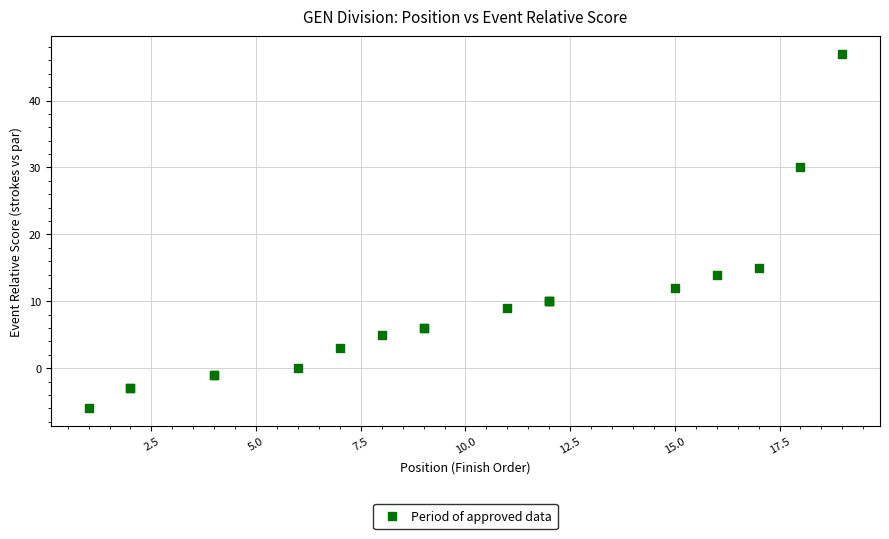

What Y value in the scatter plot is closest to 20?

15